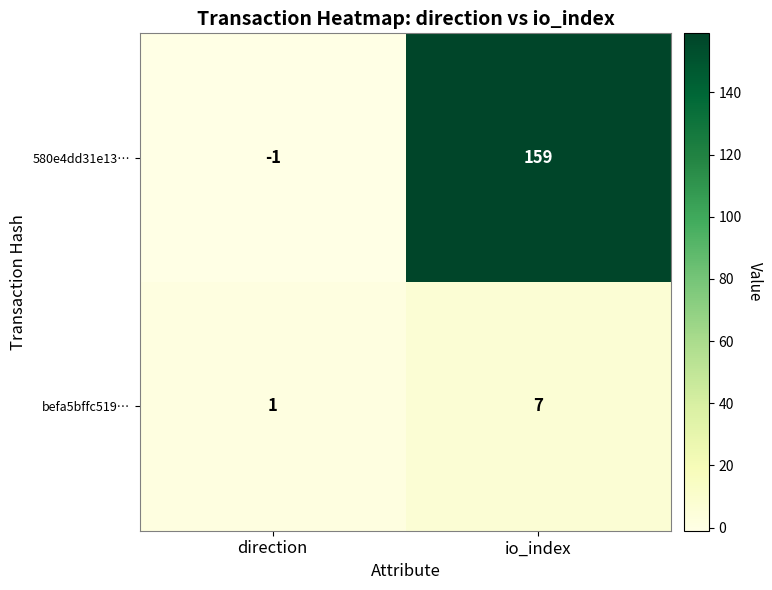

Which series changed the most between direction and io_index?

580e4dd31e13…